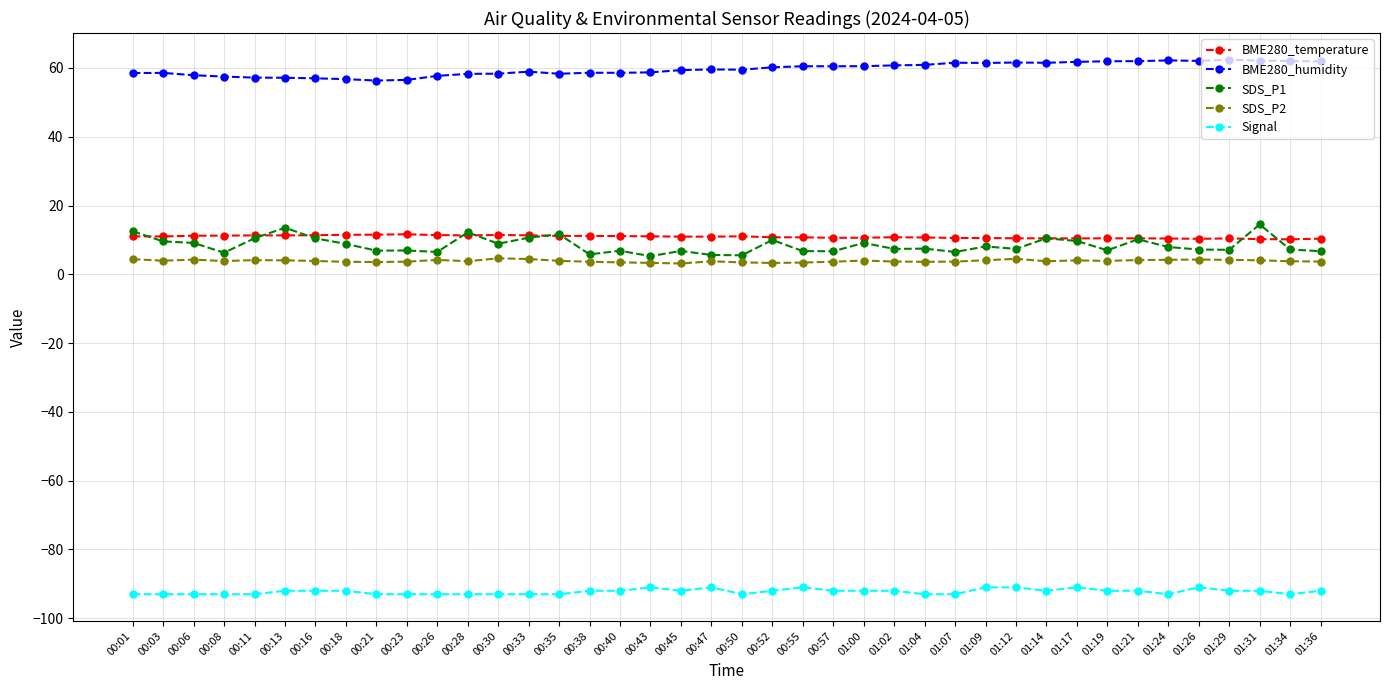

What is the sum of all SDS_P2 values?

155.6